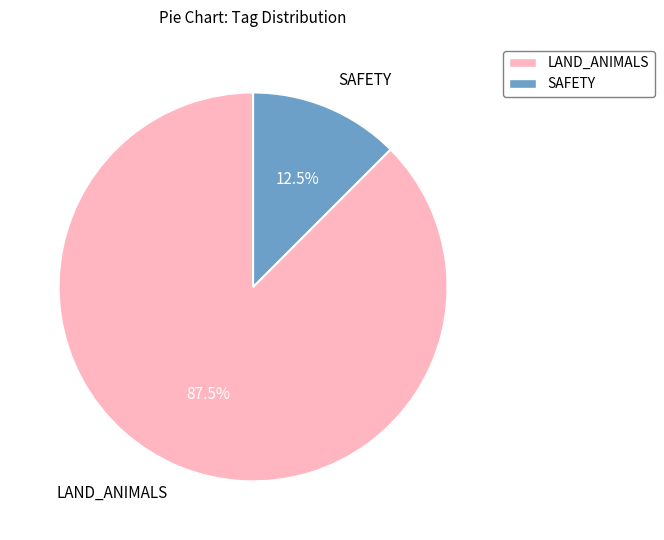

Which has a higher value, LAND_ANIMALS or SAFETY?

LAND_ANIMALS